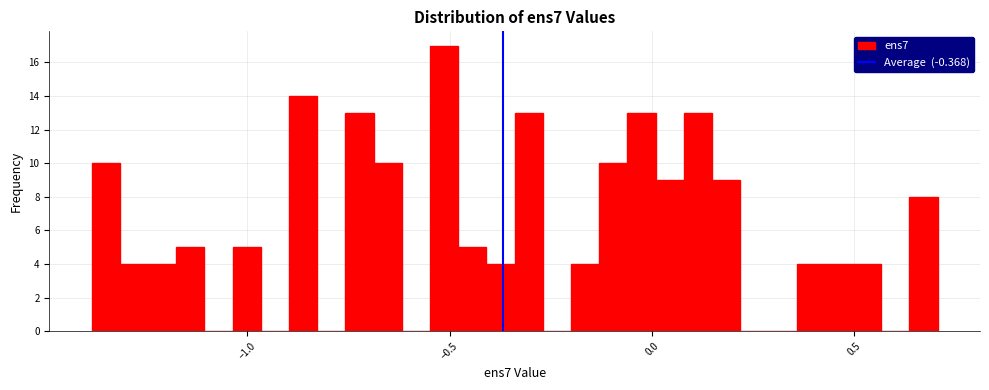

Read against the x-axis, roughly where is the centre of the tallest bar?

-0.50